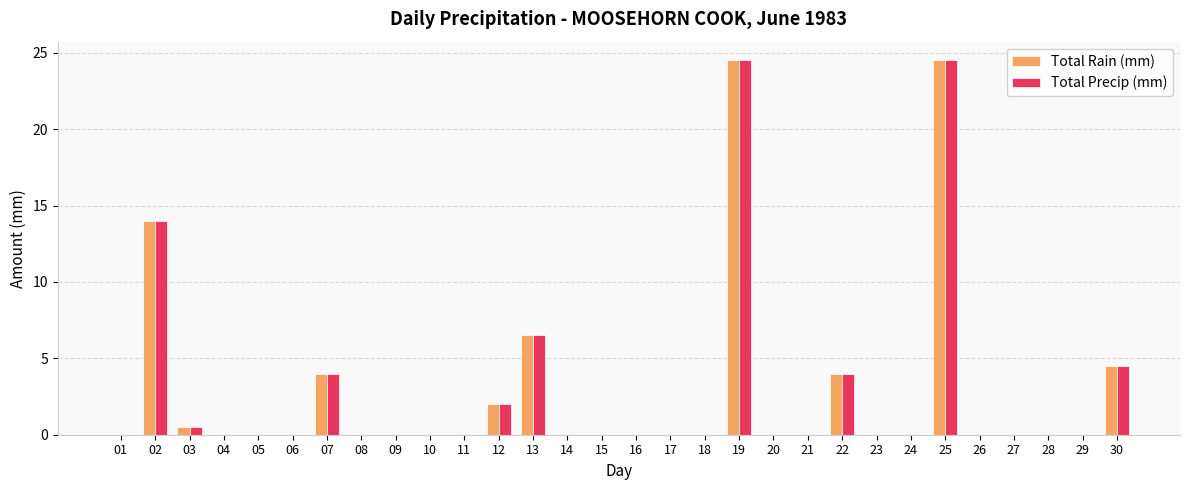

Reading left to right, extract all data points from this chart.

Total Rain (mm): 0.0	14.0	0.5	0.0	0.0	0.0	4.0	0.0	0.0	0.0	0.0	2.0	6.5	0.0	0.0	0.0	0.0	0.0	24.5	0.0	0.0	4.0	0.0	0.0	24.5	0.0	0.0	0.0	0.0	4.5
Total Precip (mm): 0.0	14.0	0.5	0.0	0.0	0.0	4.0	0.0	0.0	0.0	0.0	2.0	6.5	0.0	0.0	0.0	0.0	0.0	24.5	0.0	0.0	4.0	0.0	0.0	24.5	0.0	0.0	0.0	0.0	4.5